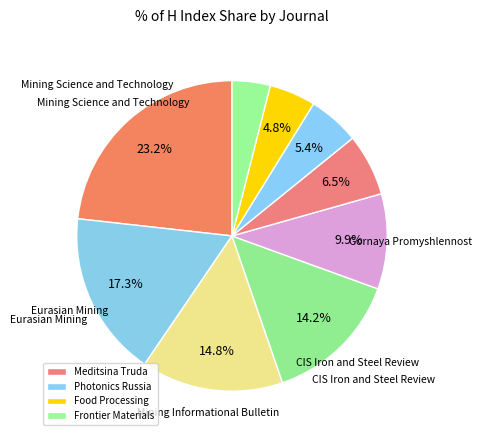

How many segments does this pie chart have?

9